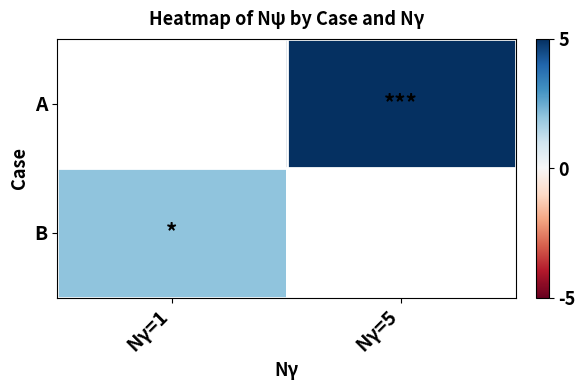

What is the smallest value displayed?

2.0